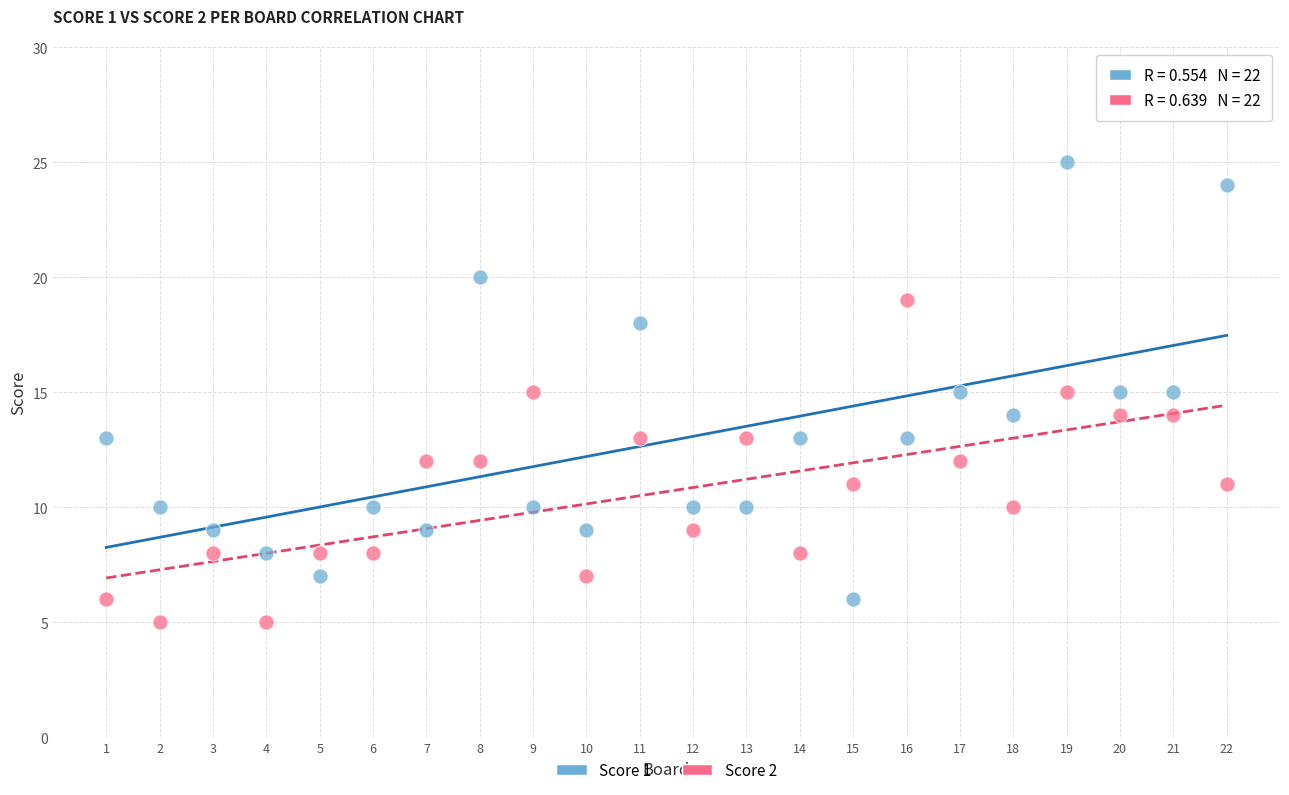

Which series has the largest Y range (max minus min)?

Score 1